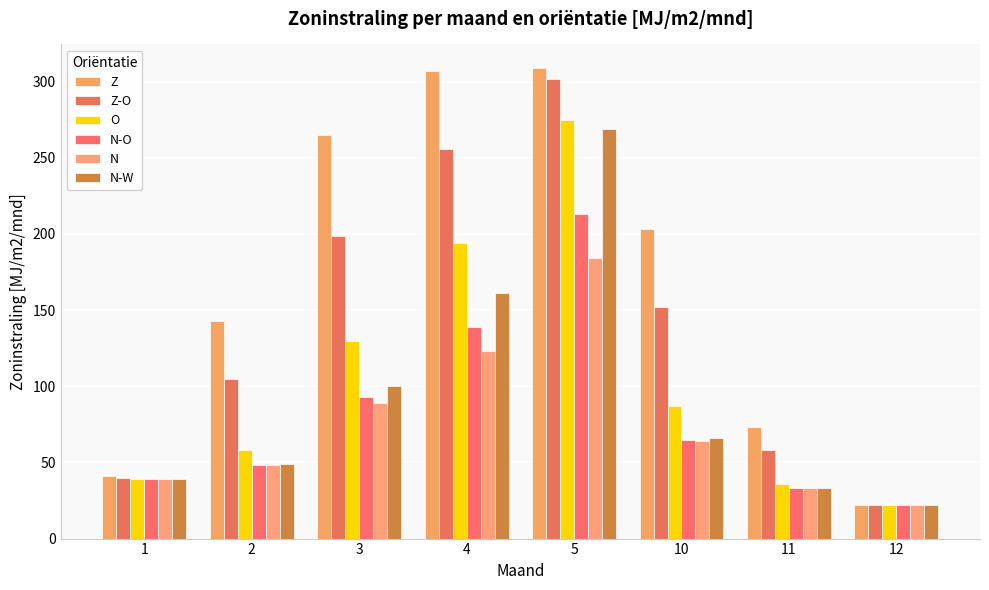

Reading left to right, extract all data points from this chart.

Z: 41	143	265	307	309	203	73	22
Z-O: 40	105	199	256	302	152	58	22
O: 39	58	130	194	275	87	36	22
N-O: 39	48	93	139	213	65	33	22
N: 39	48	89	123	184	64	33	22
N-W: 39	49	100	161	269	66	33	22